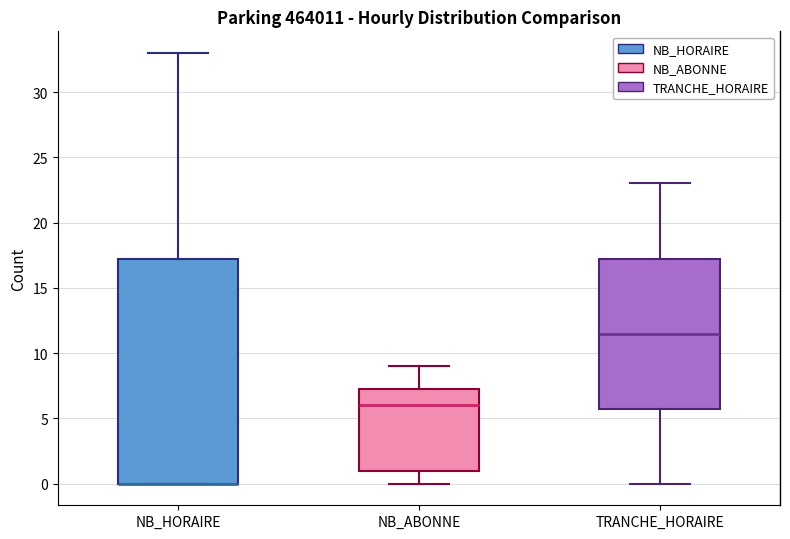

Where does the upper whisker of the box for TRANCHE_HORAIRE end on the y-axis? The values are not printed on the chart, so give them approximately, as read against the axis.

23.0